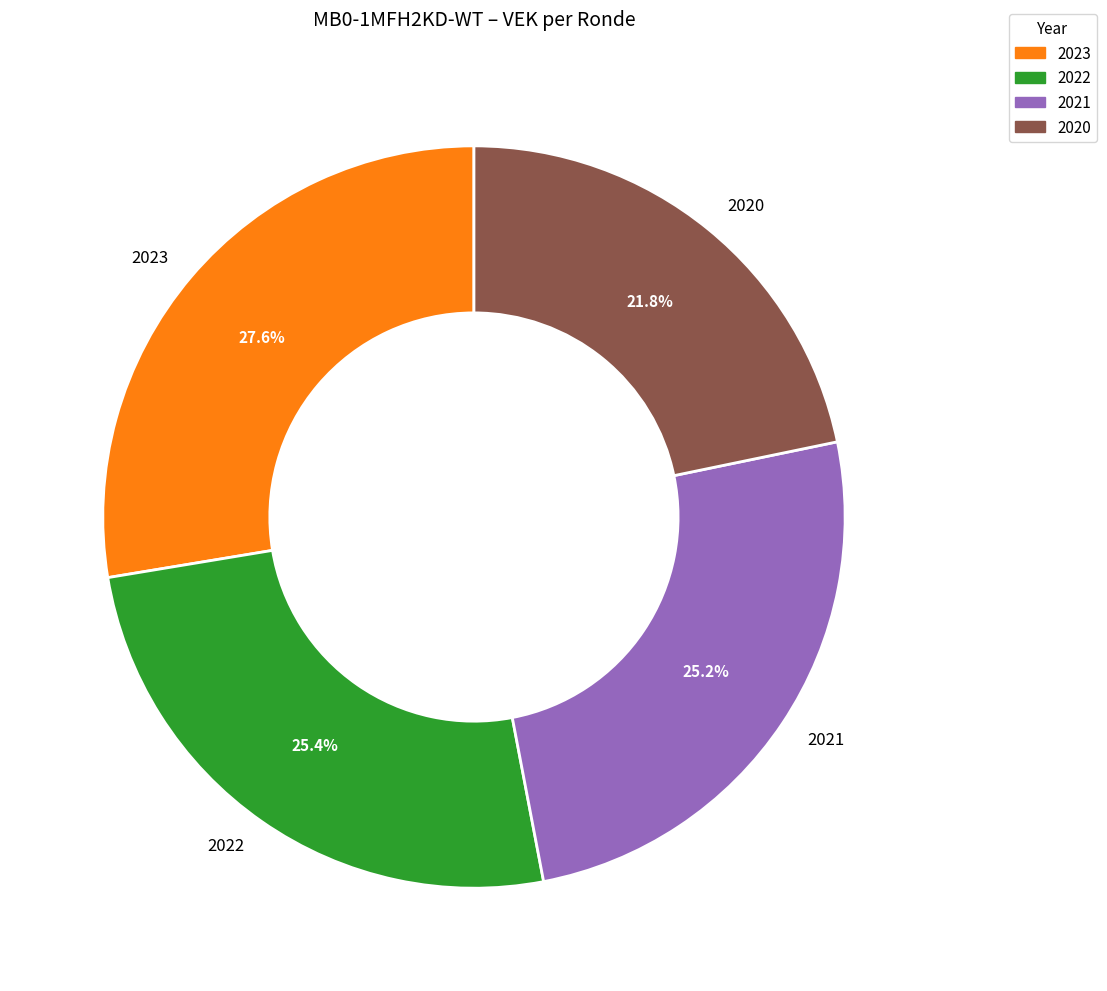

Combined, do 2020 and 2021 account for over 50%?

No